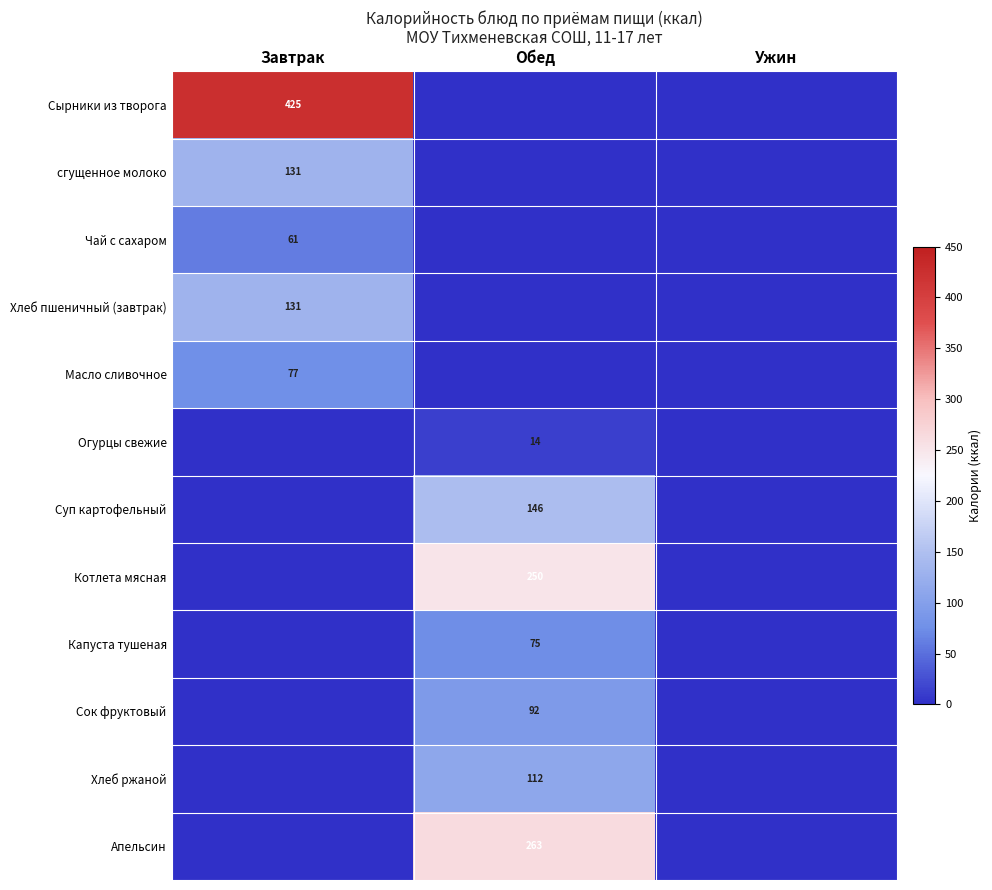

The Чай с сахаром series shows 89 at Завтрак. True or false?

False